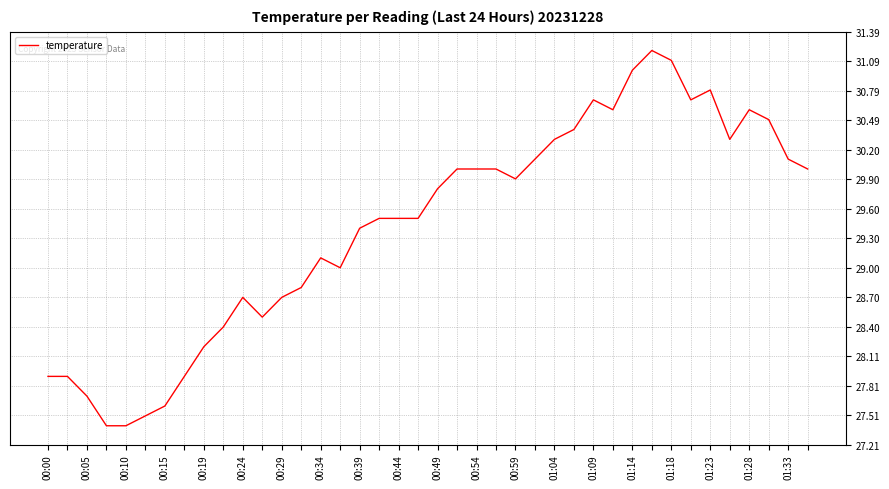

What is the difference between the maximum and minimum values?

3.8